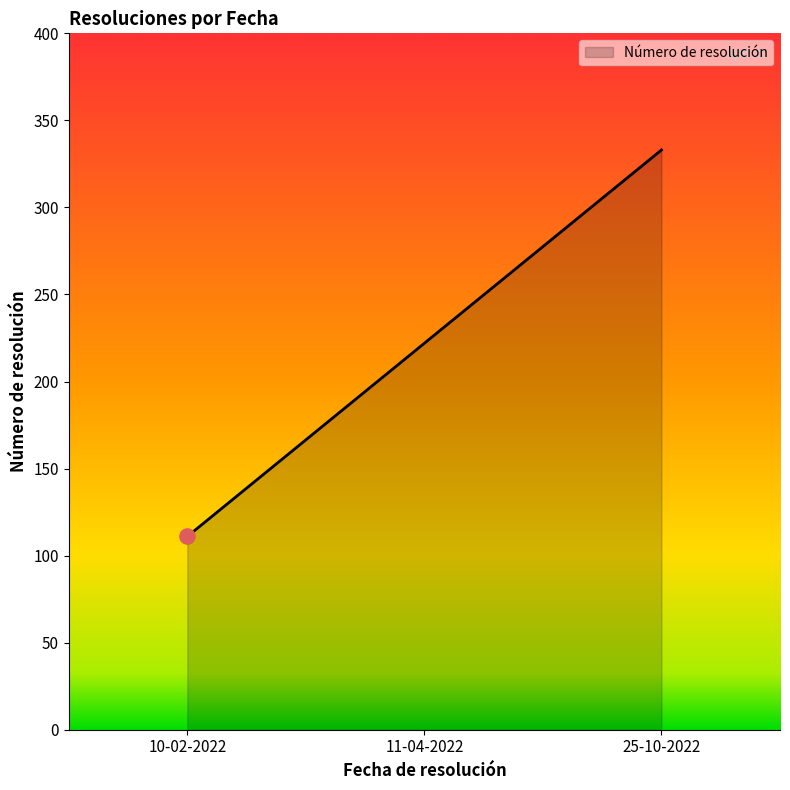

What is the change in value from 10-02-2022 to 25-10-2022?

+222